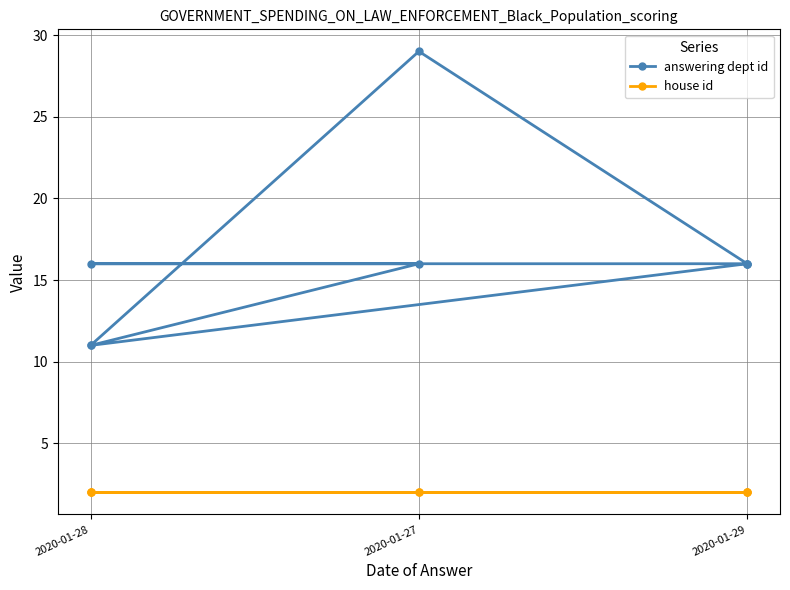

Where is the first local minimum for answering dept id?

2020-01-28